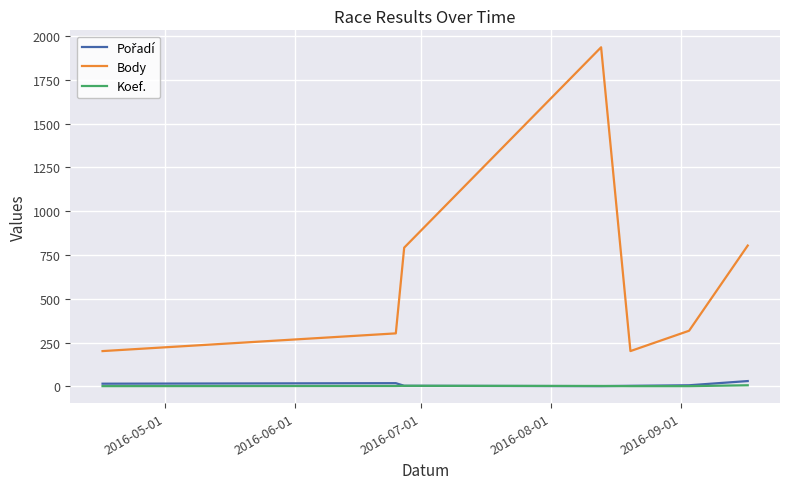

True or false: Body and Koef. intersect in this chart.

False